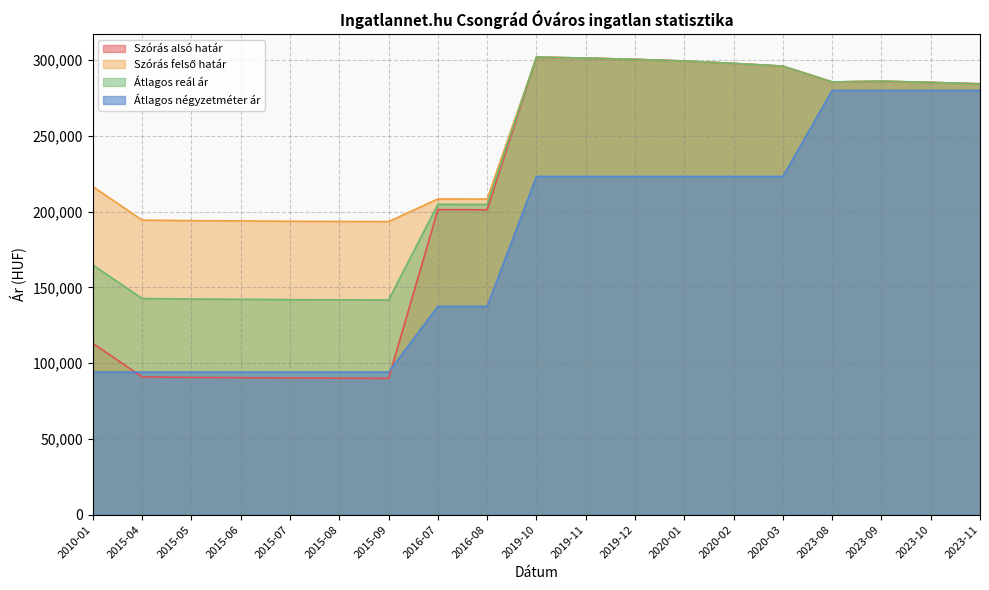

Does the chart have visible grid lines?

Yes